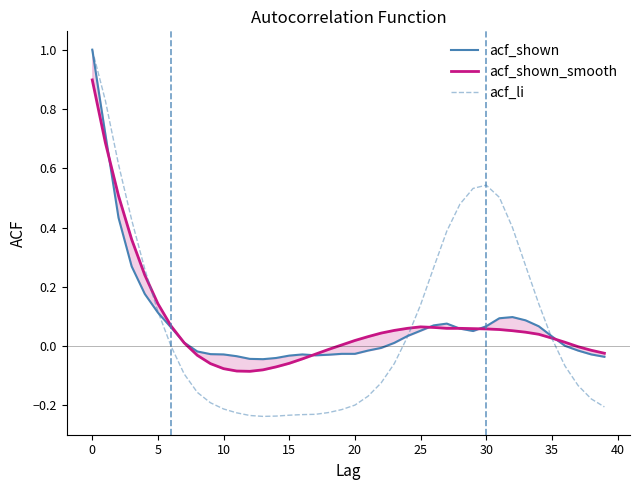

How many data points in acf_li are above 0?

18